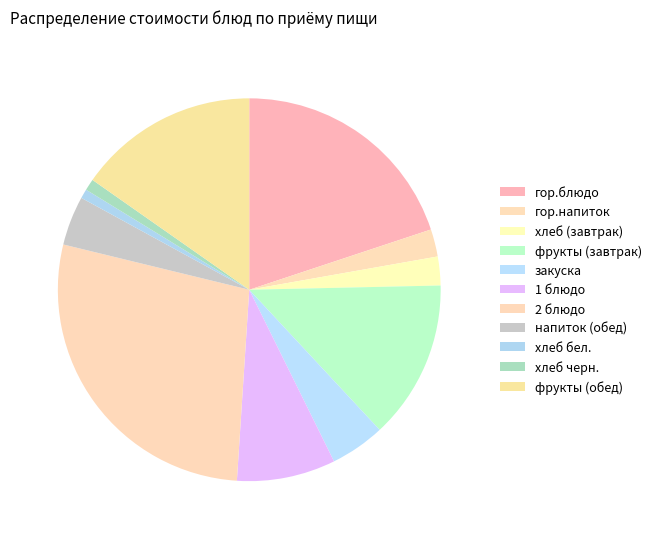

Count the number of slices in the pie.

11